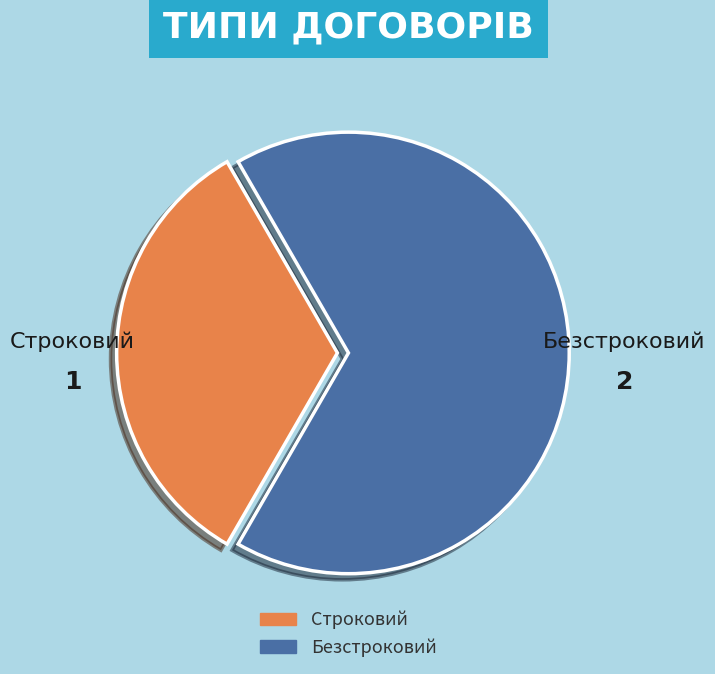

The Строковий slice represents 42% of the pie. True or false?

False